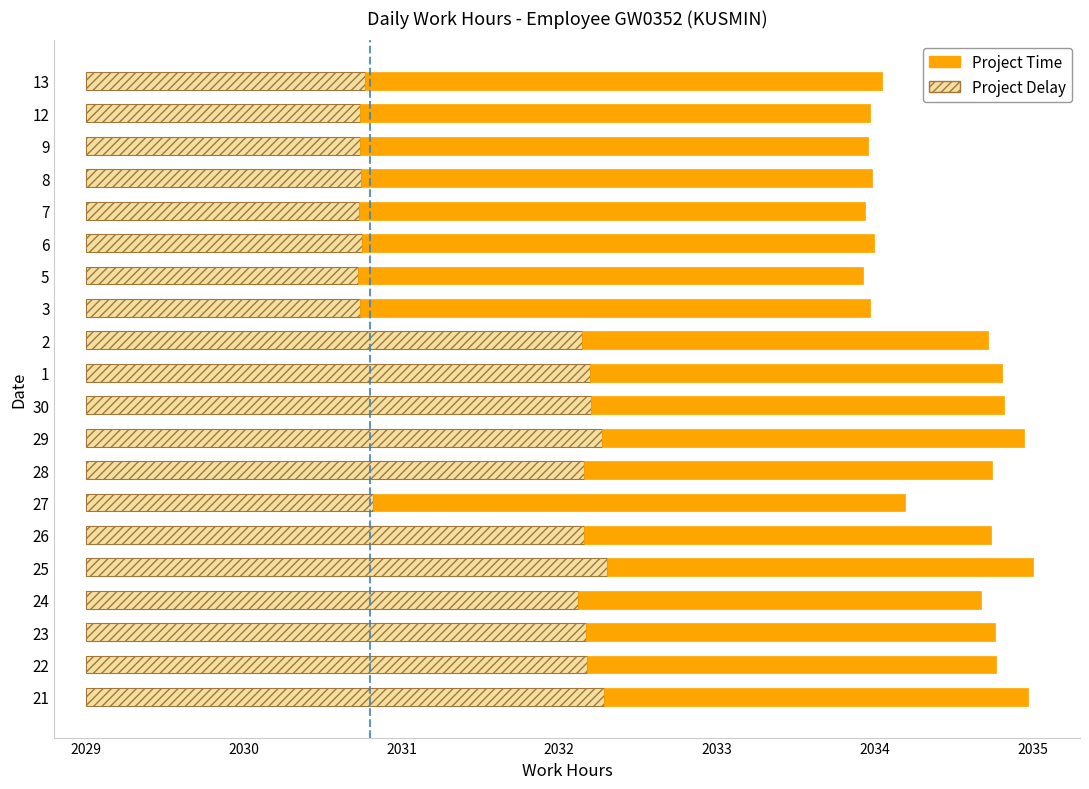

Is it true that Project Delay equals 5.1 at 2?

False